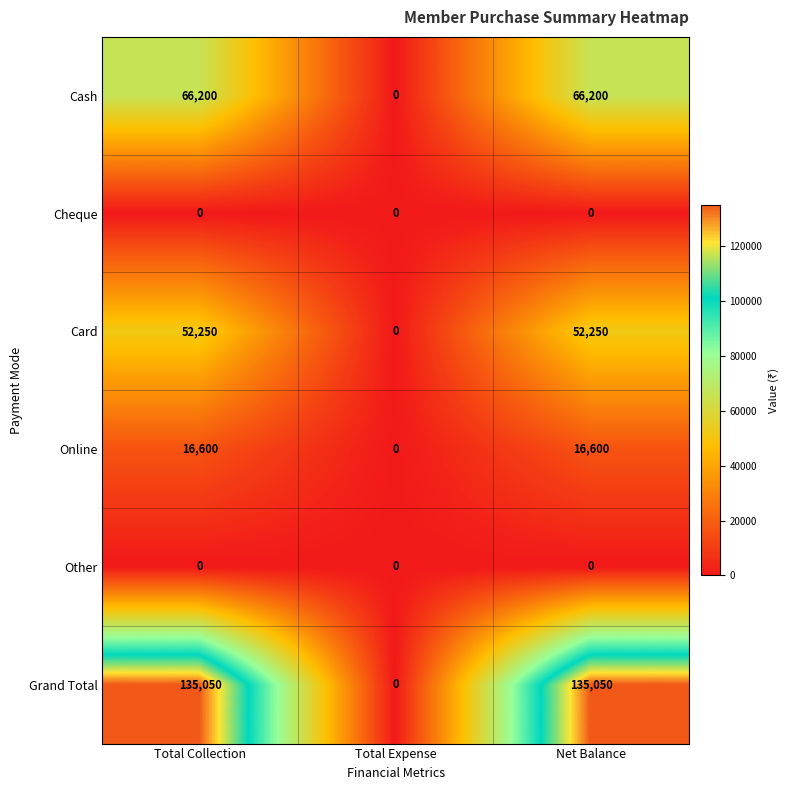

What is the difference between the Cash values at Total Collection and Total Expense?

66200